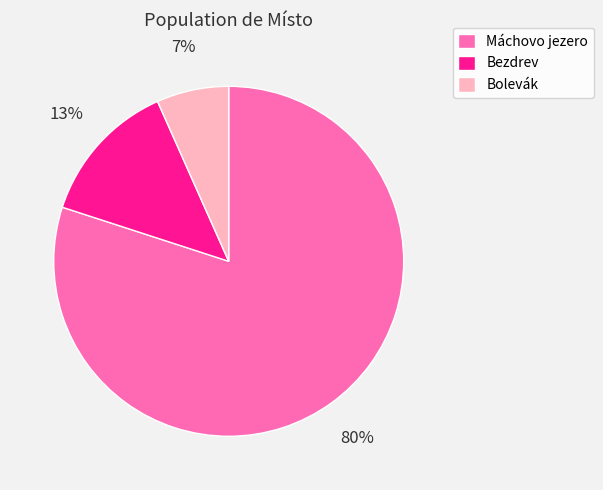

Count the number of slices in the pie.

3